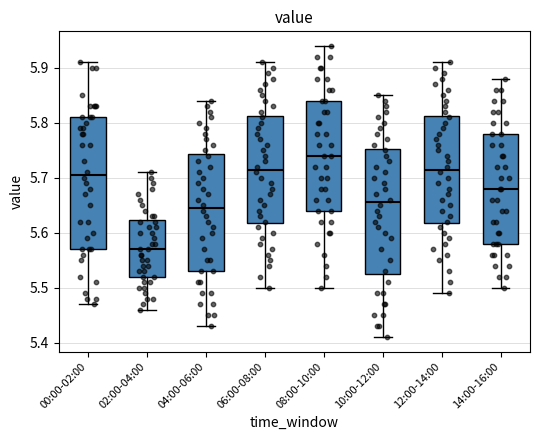

Which box has the highest median line?

08:00-10:00